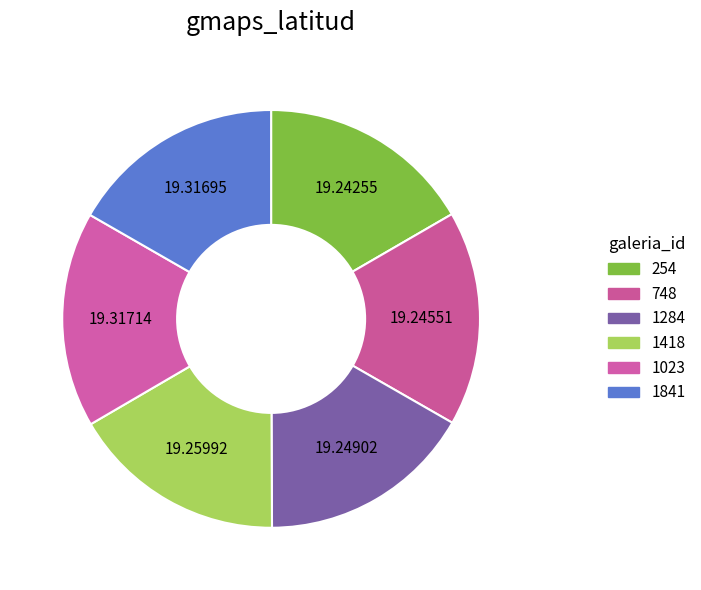

What is the change in value from 1418 to 1023?

+0.1